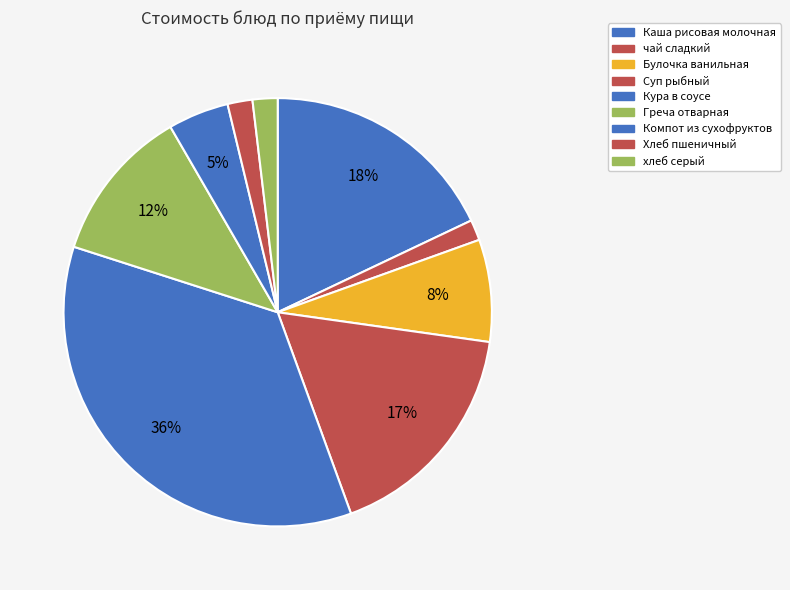

How many slices are in this pie chart?

9